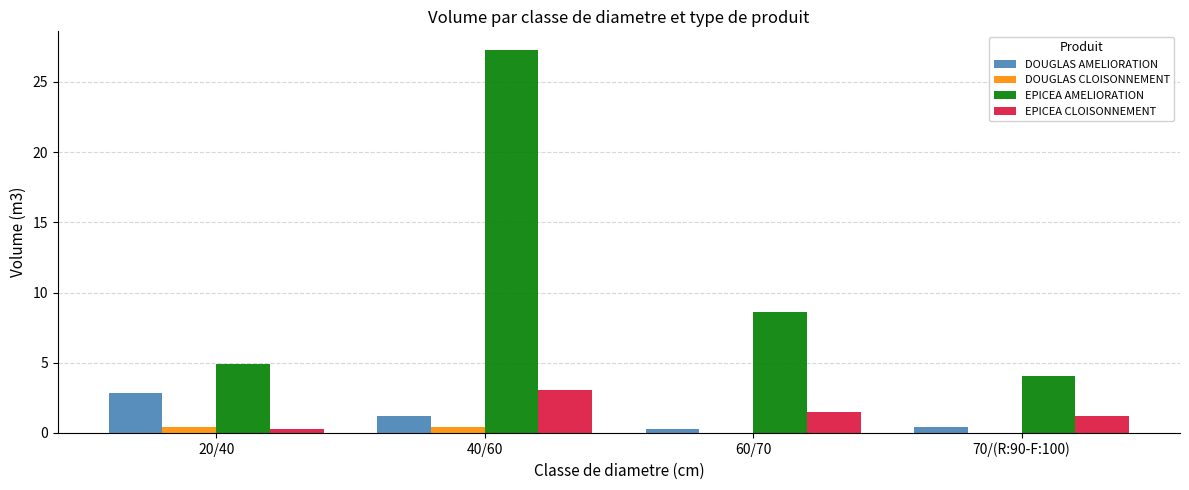

At which label does EPICEA AMELIORATION reach its peak?

40/60